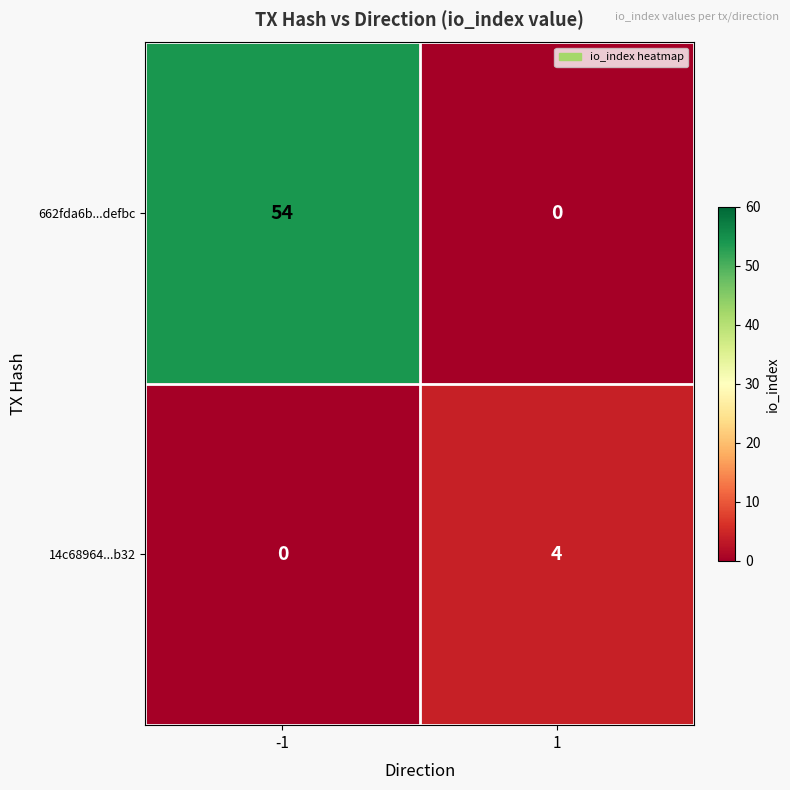

What is the sum of the 14c68964...b32 values at -1 and 1?

4